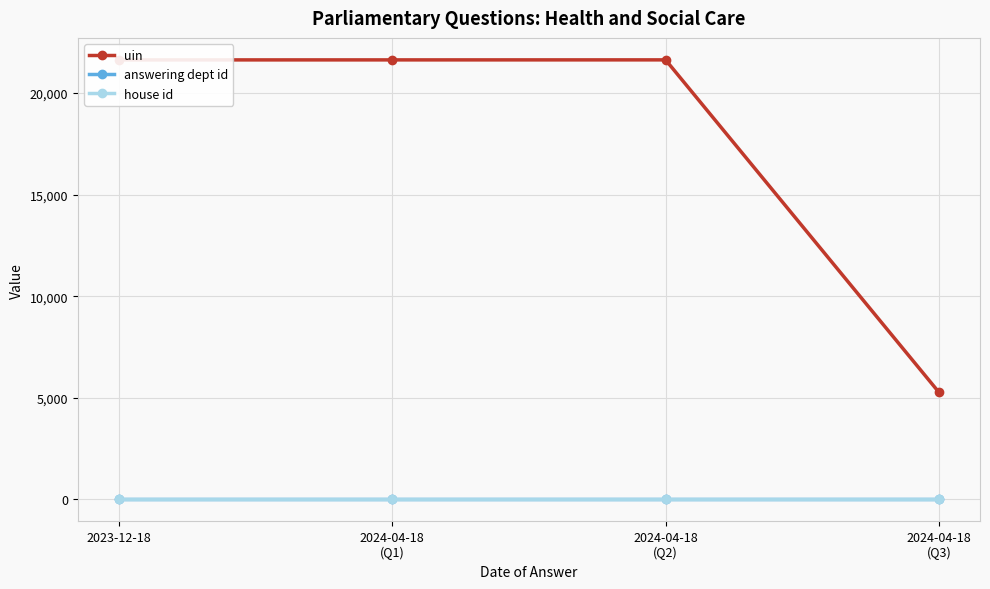

What is the label of the 3rd point from the left?

2024-04-18
(Q2)